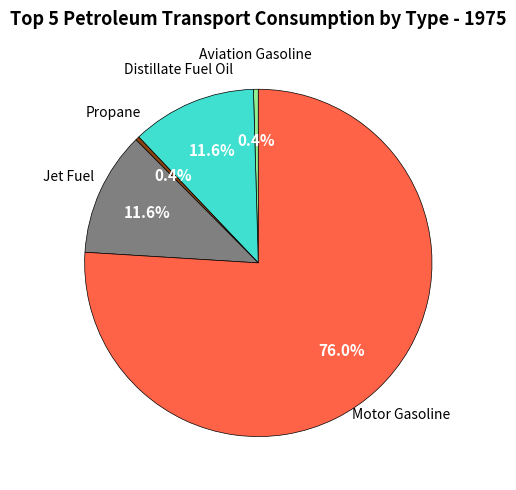

Does any single category account for the majority?

Yes